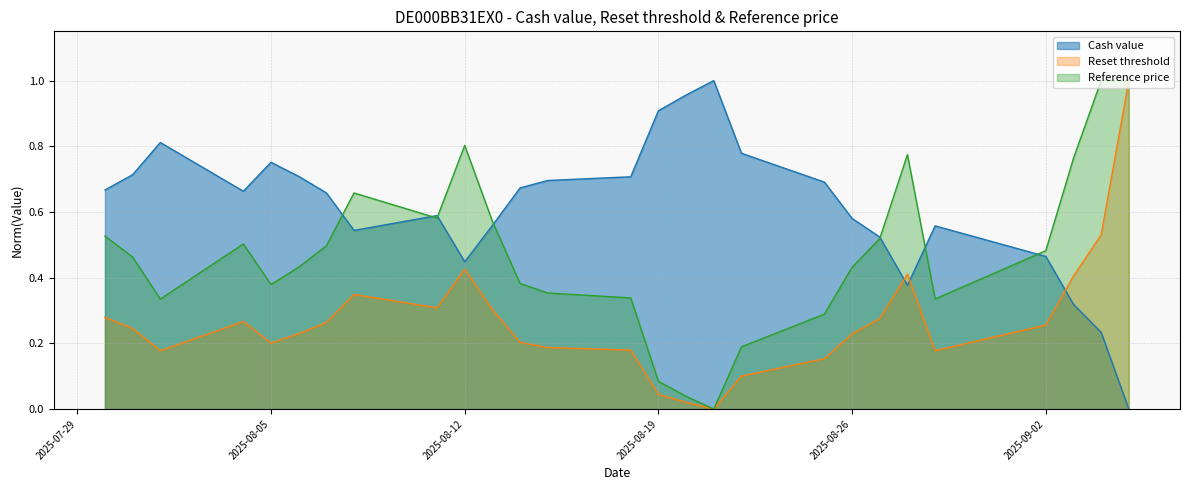

What are all the series names shown in the legend?

Cash value, Reset threshold, Reference price